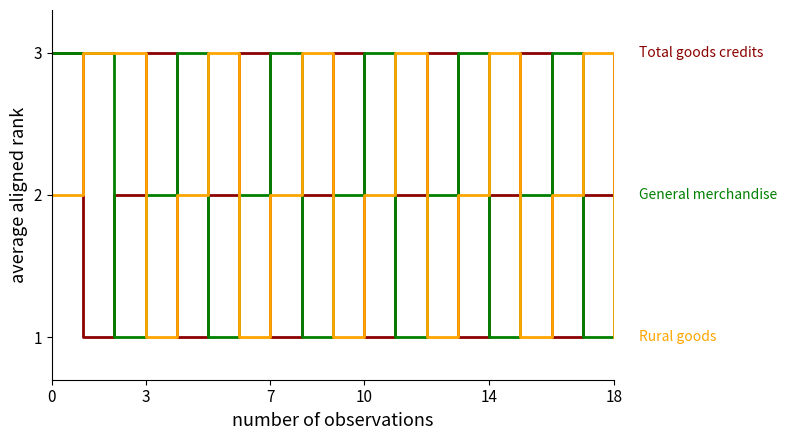

What is the maximum value shown in the chart?

3